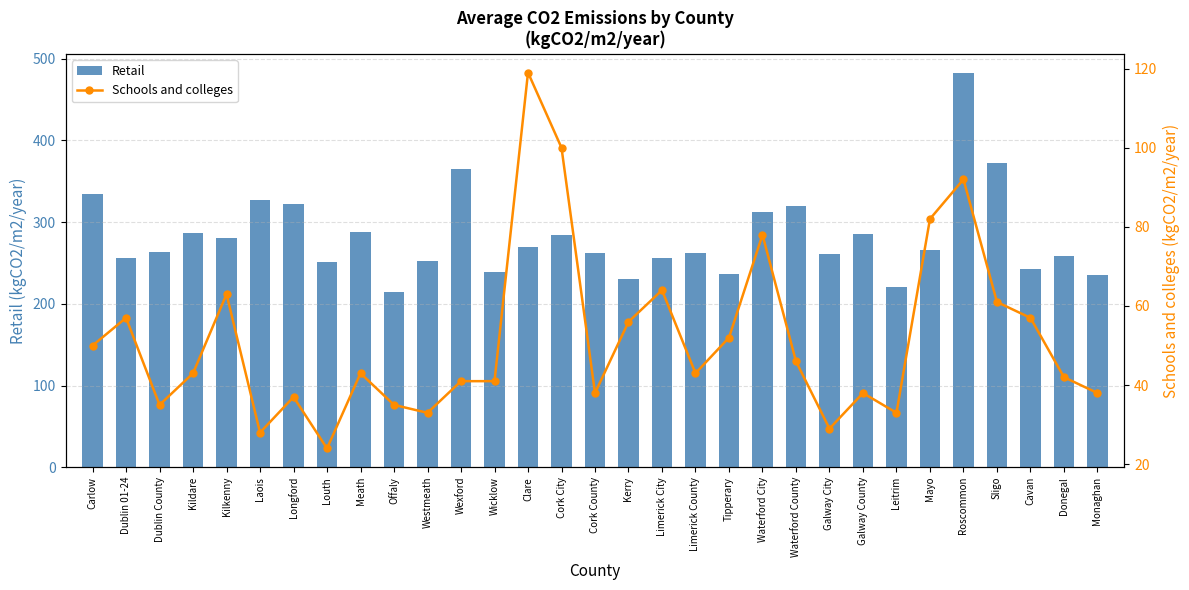

List the series in order of their peak value, highest first.

Retail, Schools and colleges